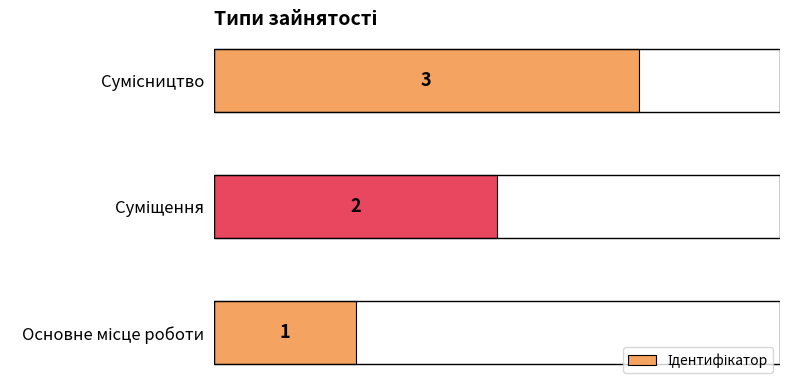

What is the sum of all values?

6